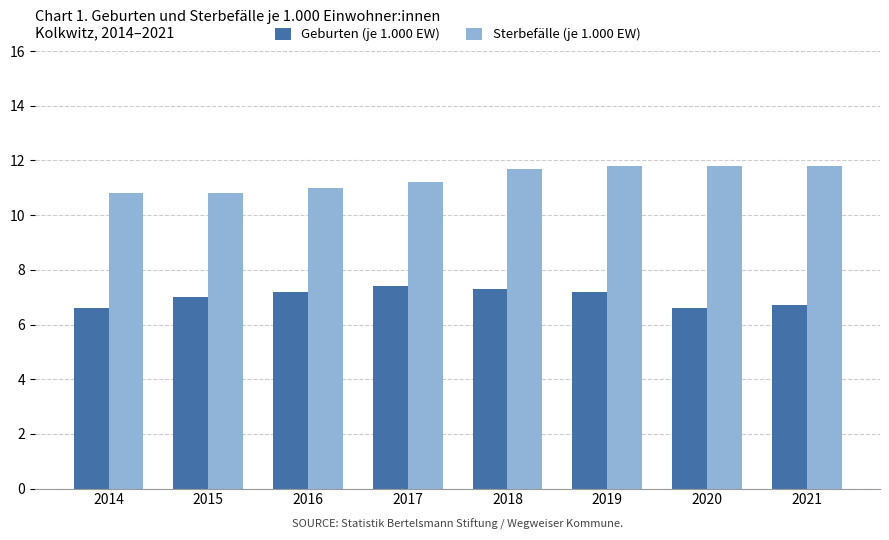

The Geburten (je 1.000 EW) series shows 11.7 at 2020. True or false?

False